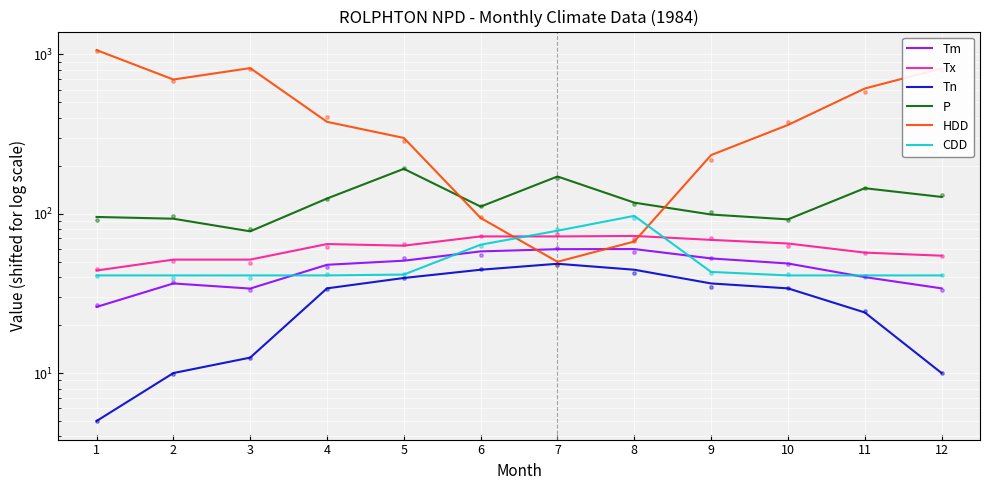

At which category is the sum across all series the highest?

1